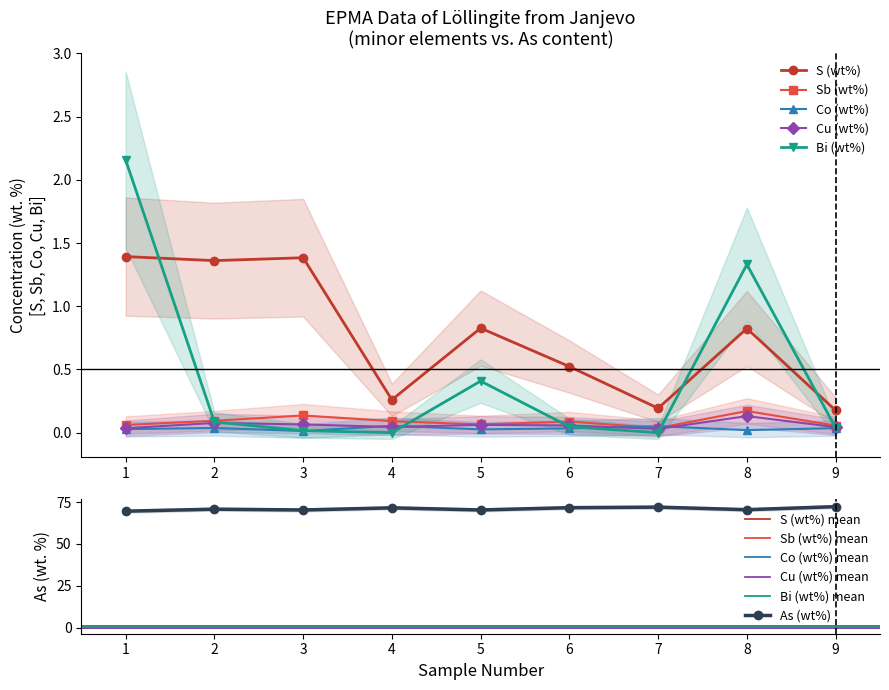

Which series has the largest range (max minus min)?

As (wt%)